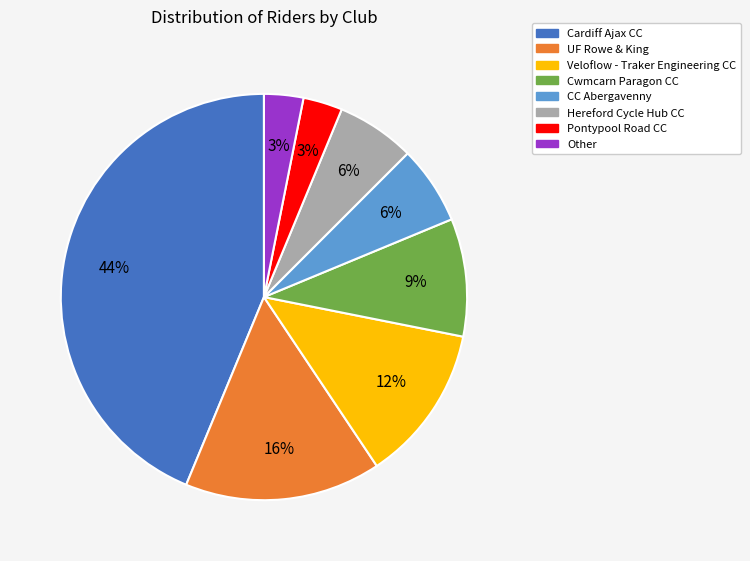

Is there any slice that represents more than half of the pie?

No